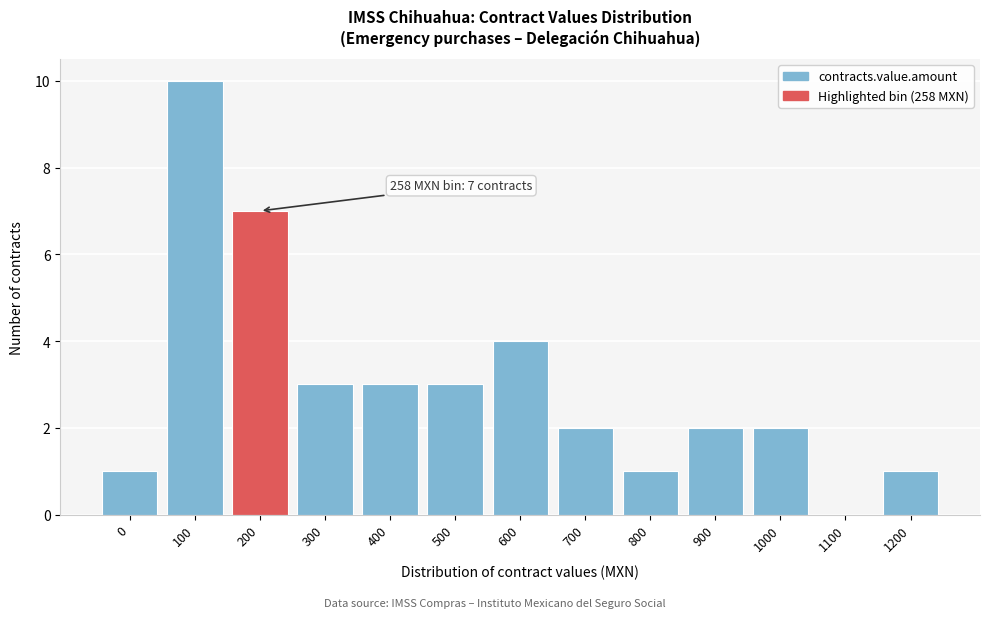

Reading left to right, transcribe all the data shown in this chart.

0=1	100=10	200=7	300=3	400=3	500=3	600=4	700=2	800=1	900=2	1000=2	1100=0	1200=1